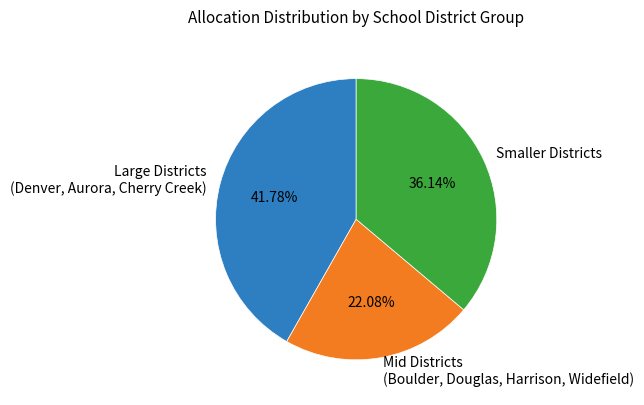

How many slices are in this pie chart?

3